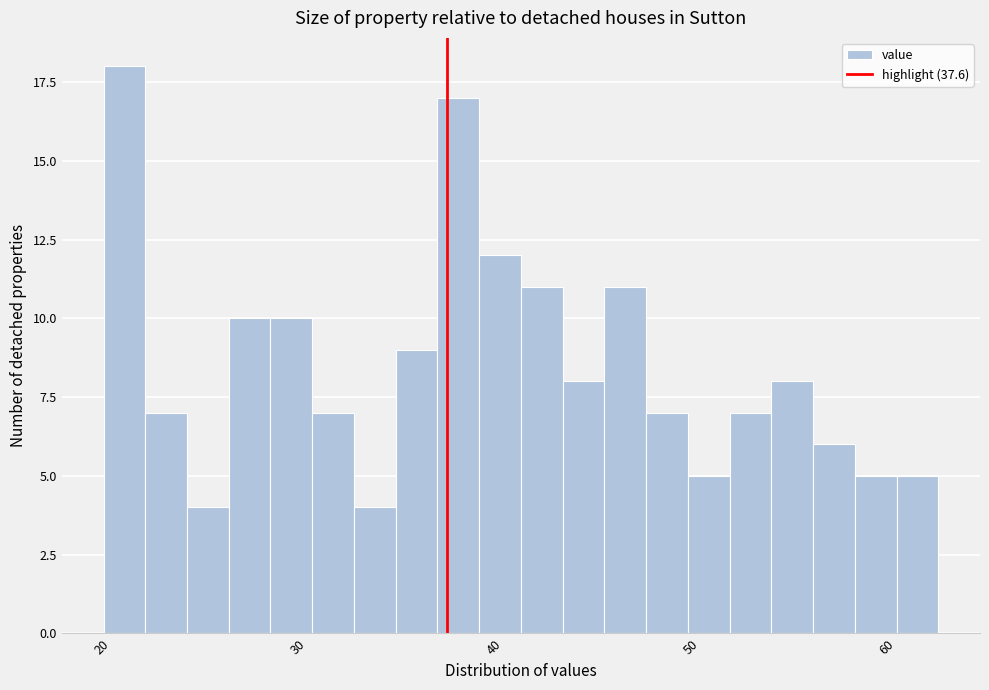

Read against the x-axis, roughly where is the centre of the tallest bar?

21